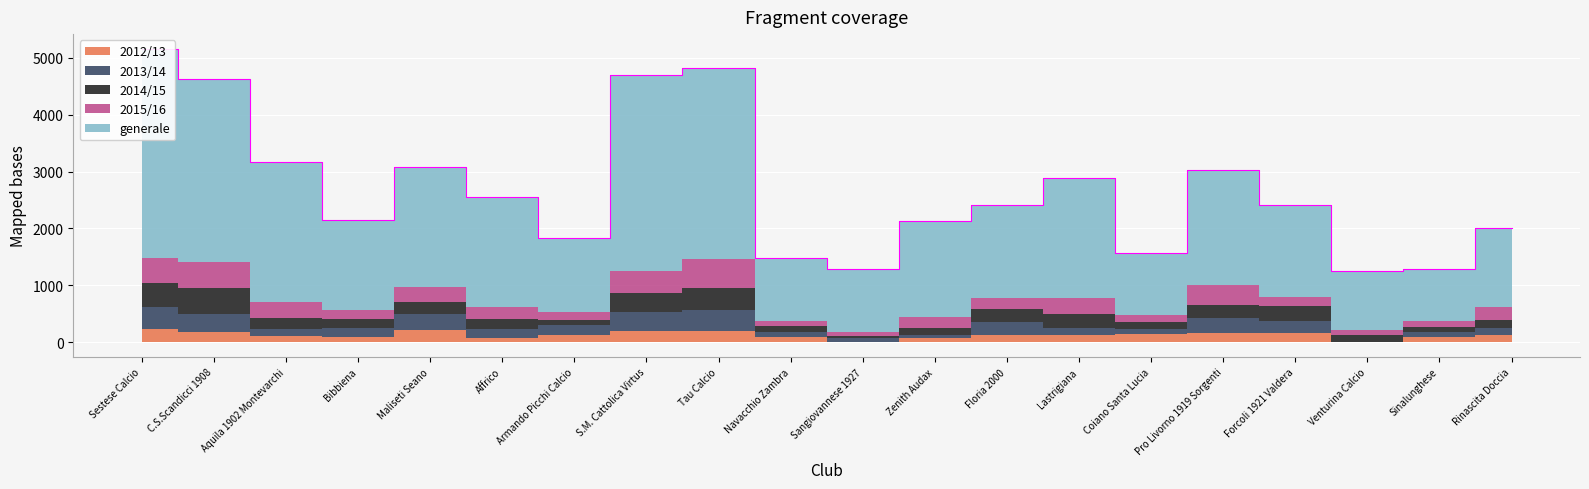

At which label is generale closest to 2303?

Aquila 1902 Montevarchi